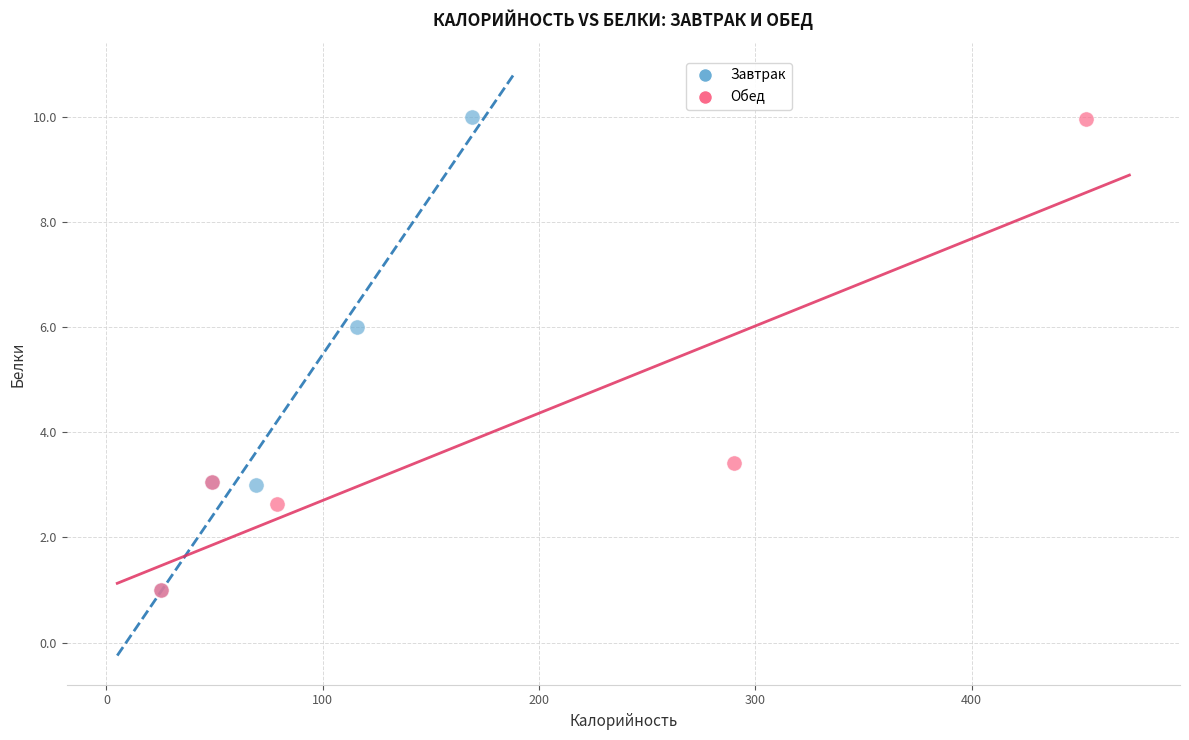

What are all the series names shown in the legend?

Завтрак, Обед